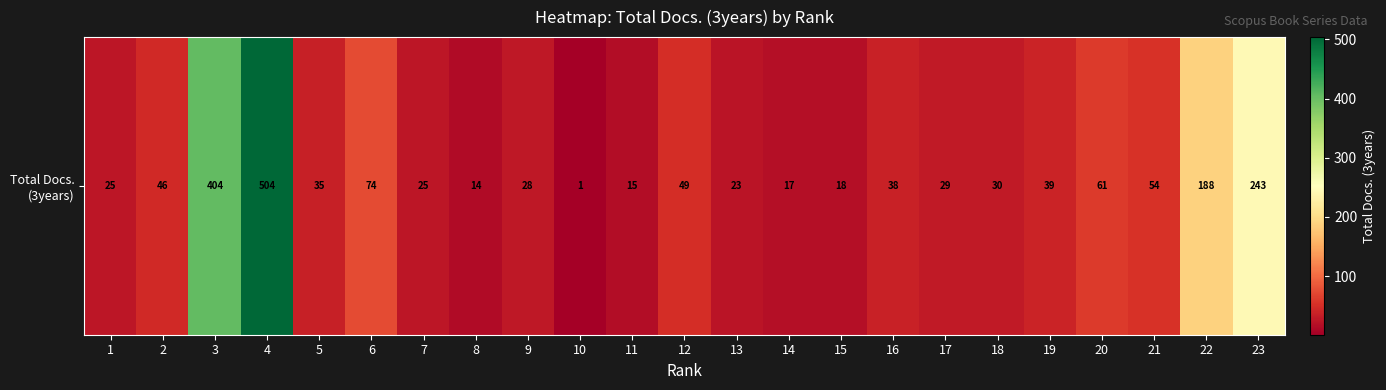

Between 20 and 4, which is larger?

4